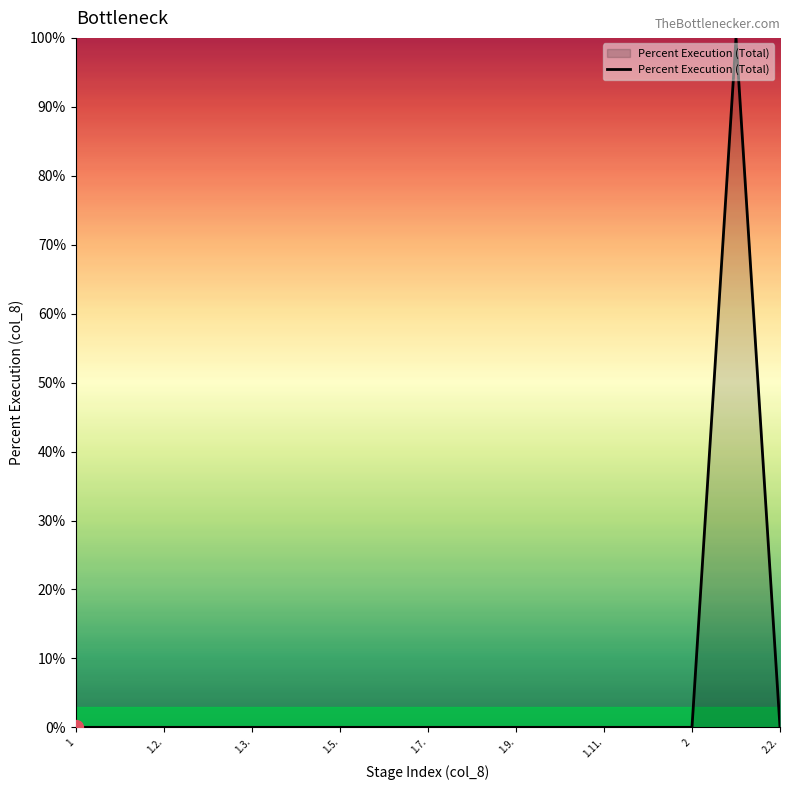

How many distinct data groups are displayed?

1